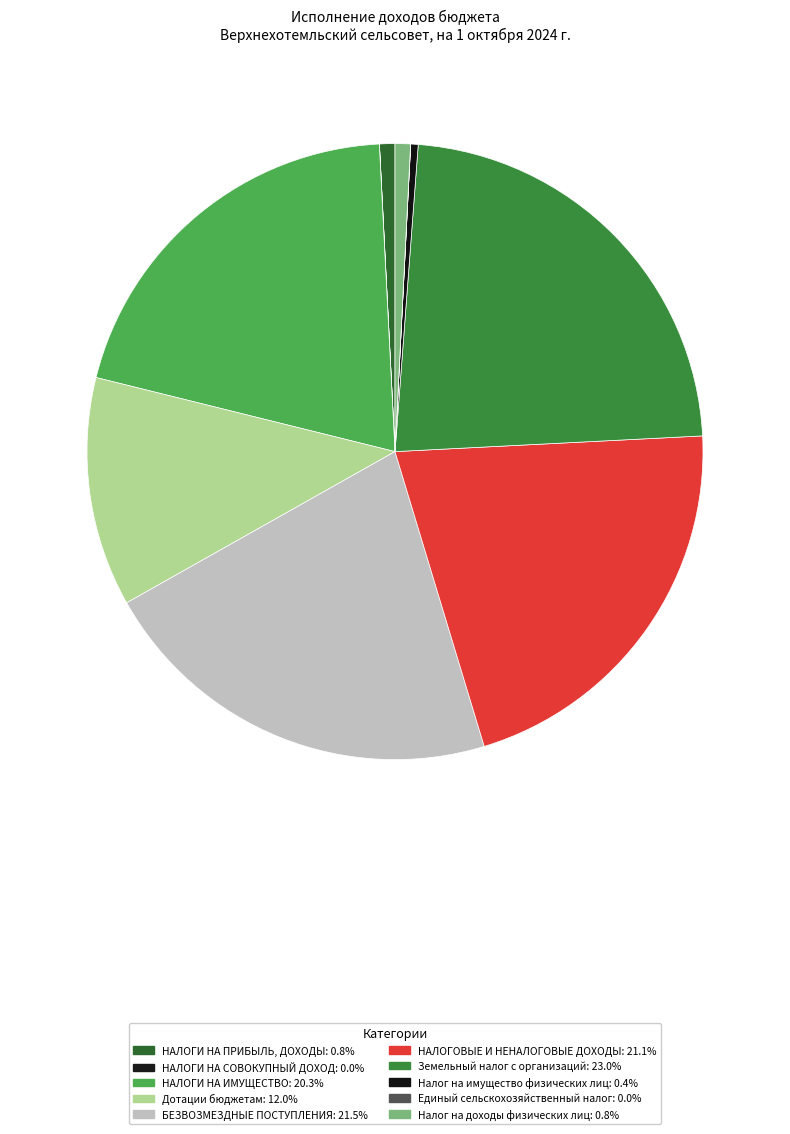

Rank the categories by value from lowest to highest.

НАЛОГИ НА СОВОКУПНЫЙ ДОХОД, Единый сельскохозяйственный налог, Налог на имущество физических лиц, НАЛОГИ НА ПРИБЫЛЬ, ДОХОДЫ, Налог на доходы физических лиц, Дотации бюджетам, НАЛОГИ НА ИМУЩЕСТВО, НАЛОГОВЫЕ И НЕНАЛОГОВЫЕ ДОХОДЫ, БЕЗВОЗМЕЗДНЫЕ ПОСТУПЛЕНИЯ, Земельный налог с организаций